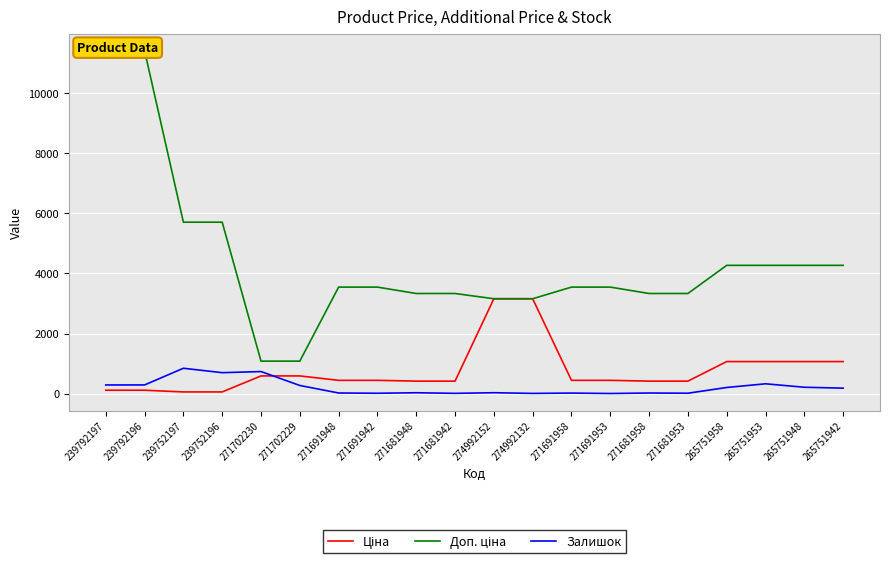

How many values in the Ціна series exceed 443?

12